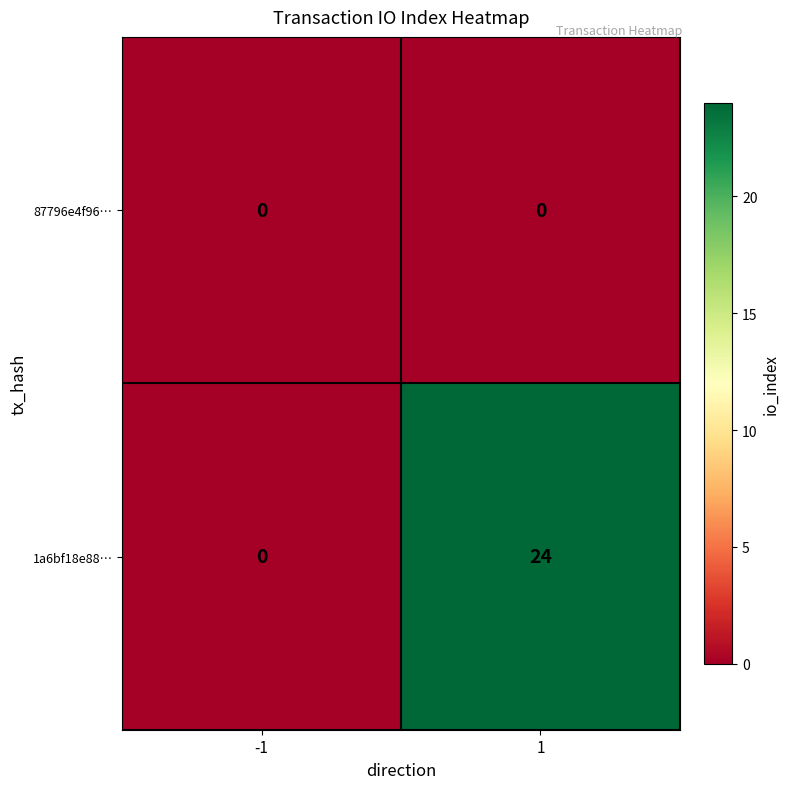

List the series in order of their peak value, highest first.

1a6bf18e88…, 87796e4f96…